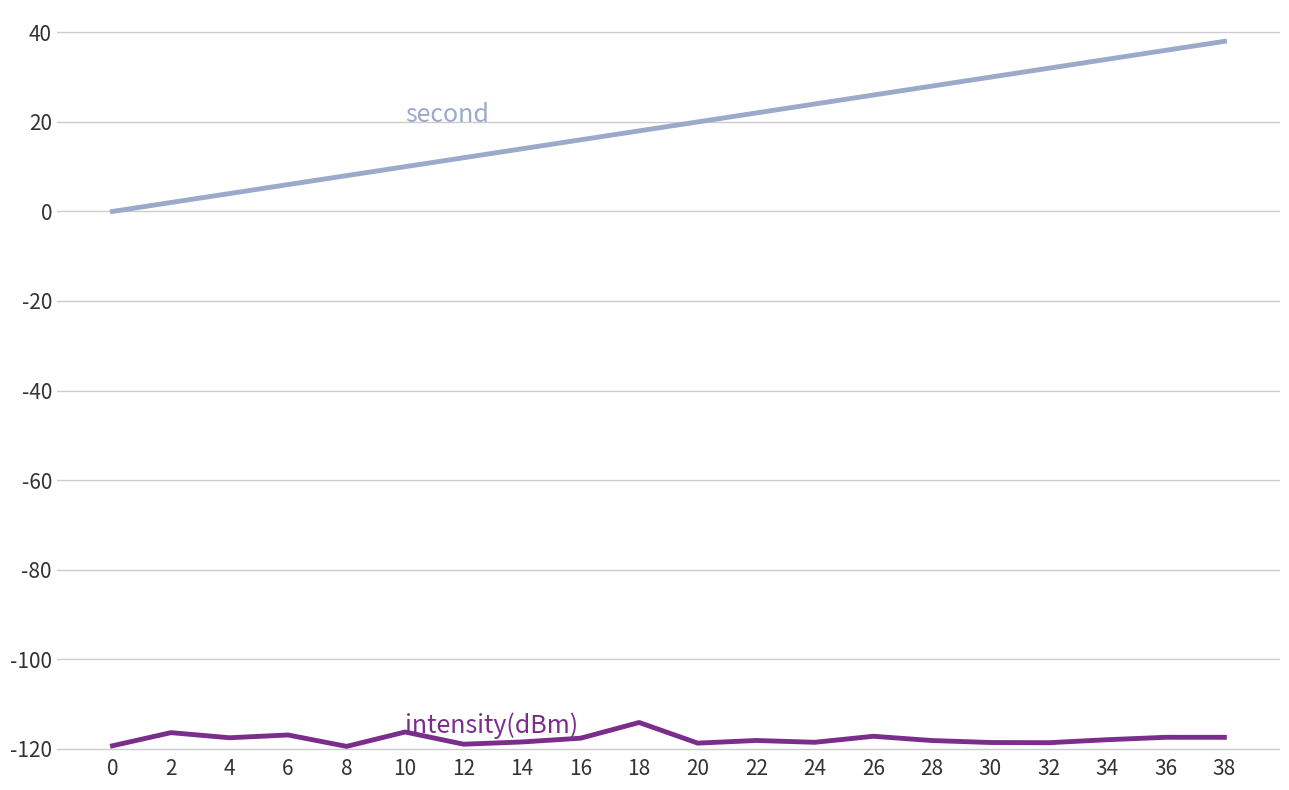

What is the spread (max minus min) of values at 34?

152.0